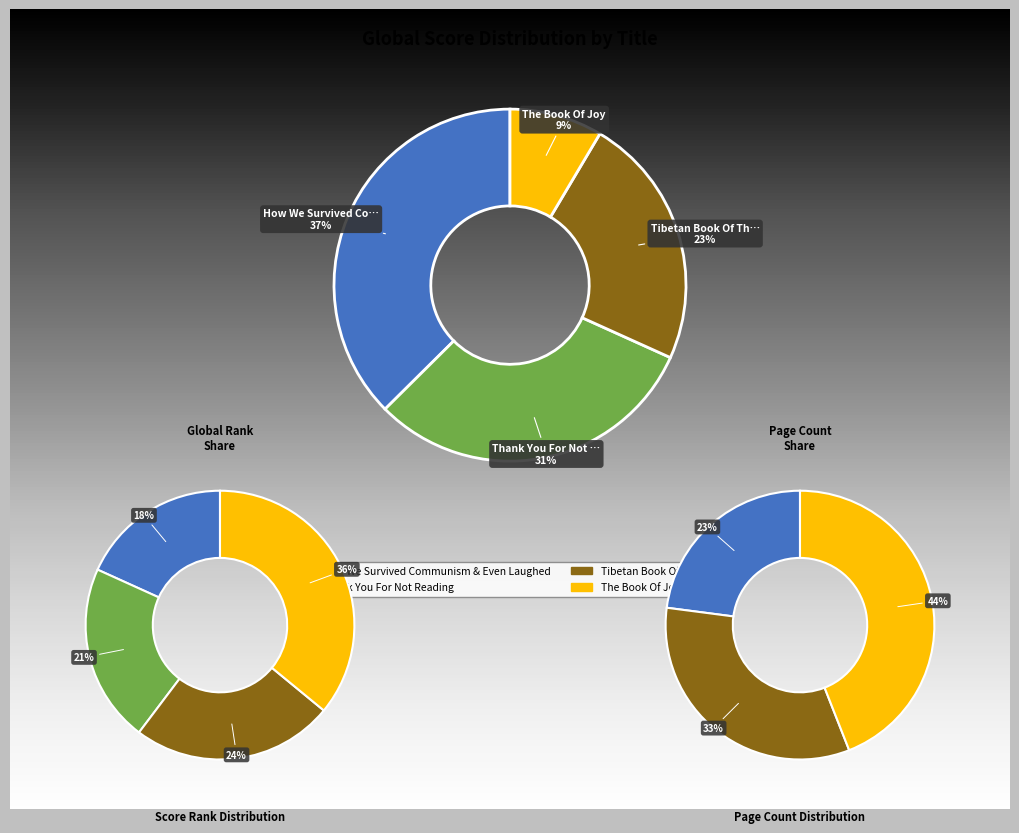

What portion of the pie excludes Thank You For Not Reading?

69.2%